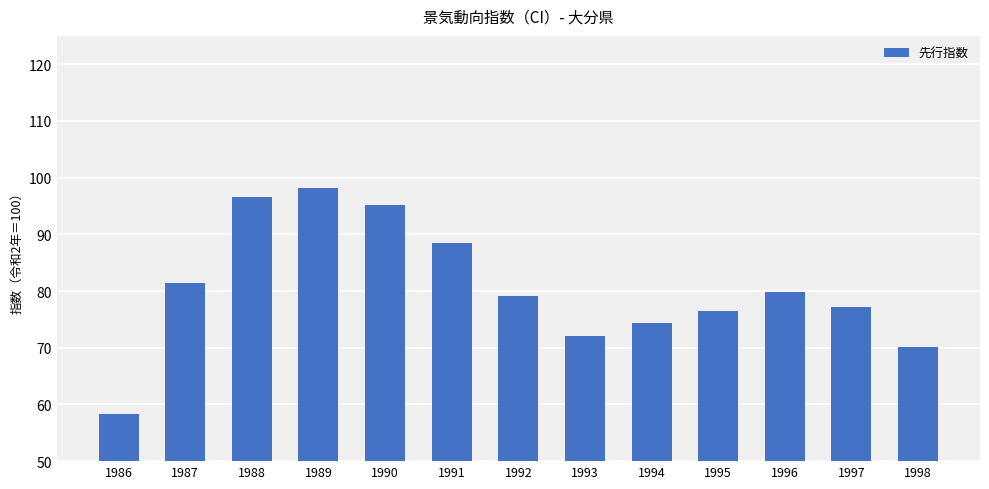

What is the greatest value displayed?

98.2